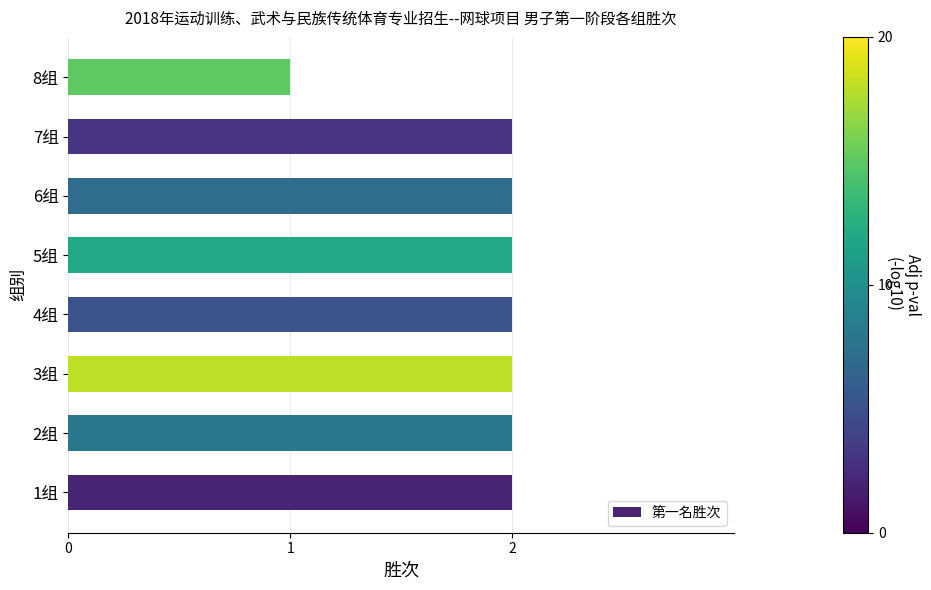

Does the chart contain stacked bars?

No